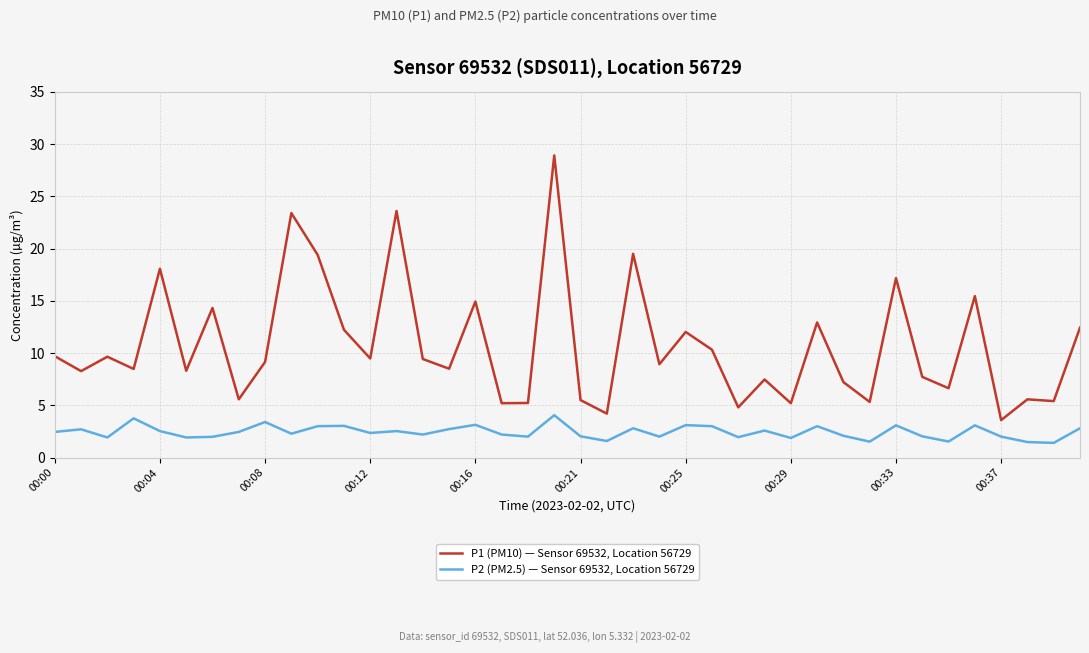

Which series has the largest range (max minus min)?

P1 (PM10) — Sensor 69532, Location 56729